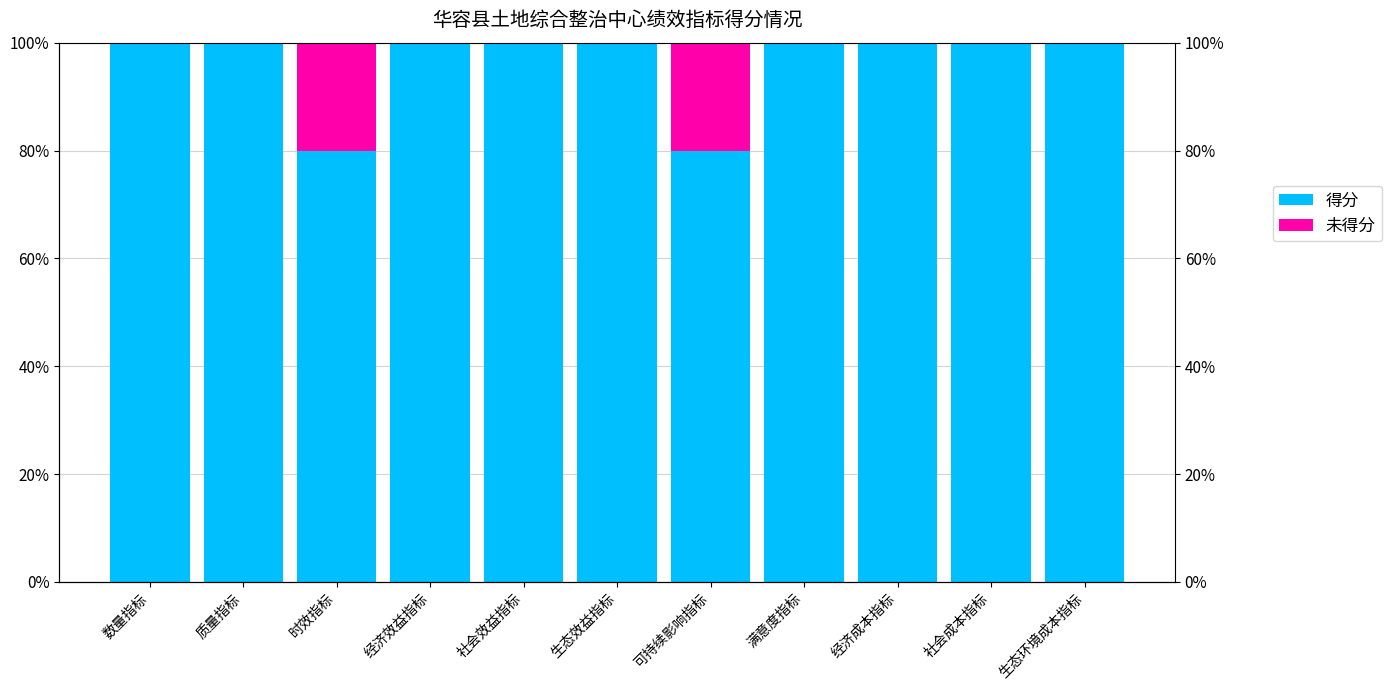

What is the sum of all 未得分 values?

0.4